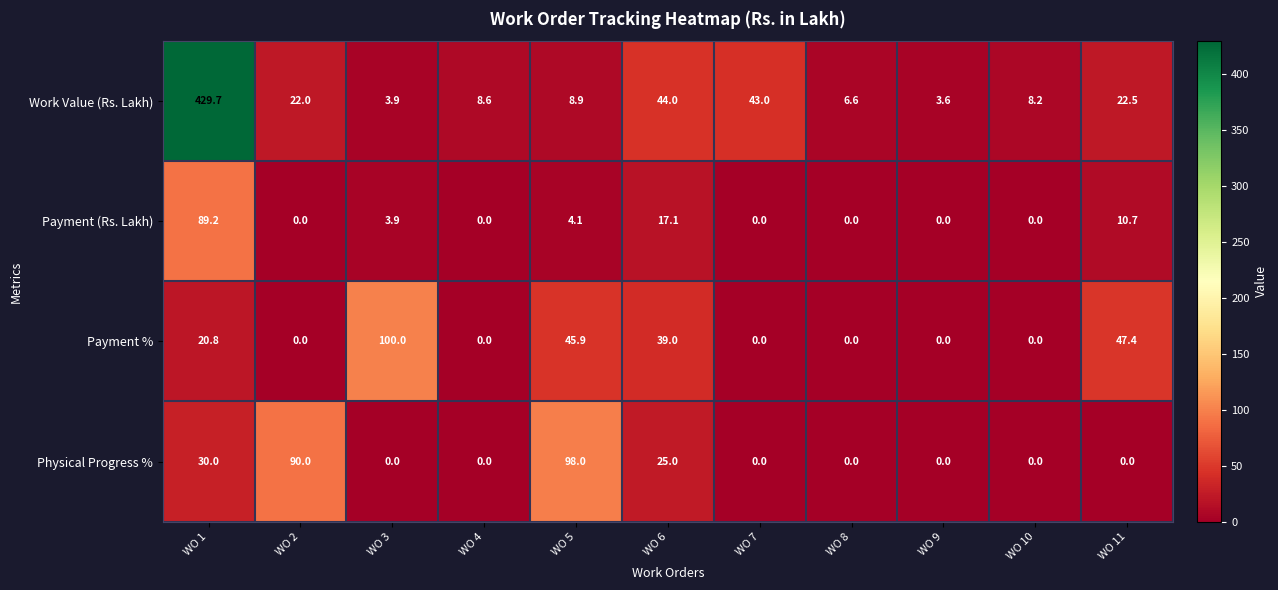

What is the average value of the Work Value (Rs. Lakh) series?

54.6